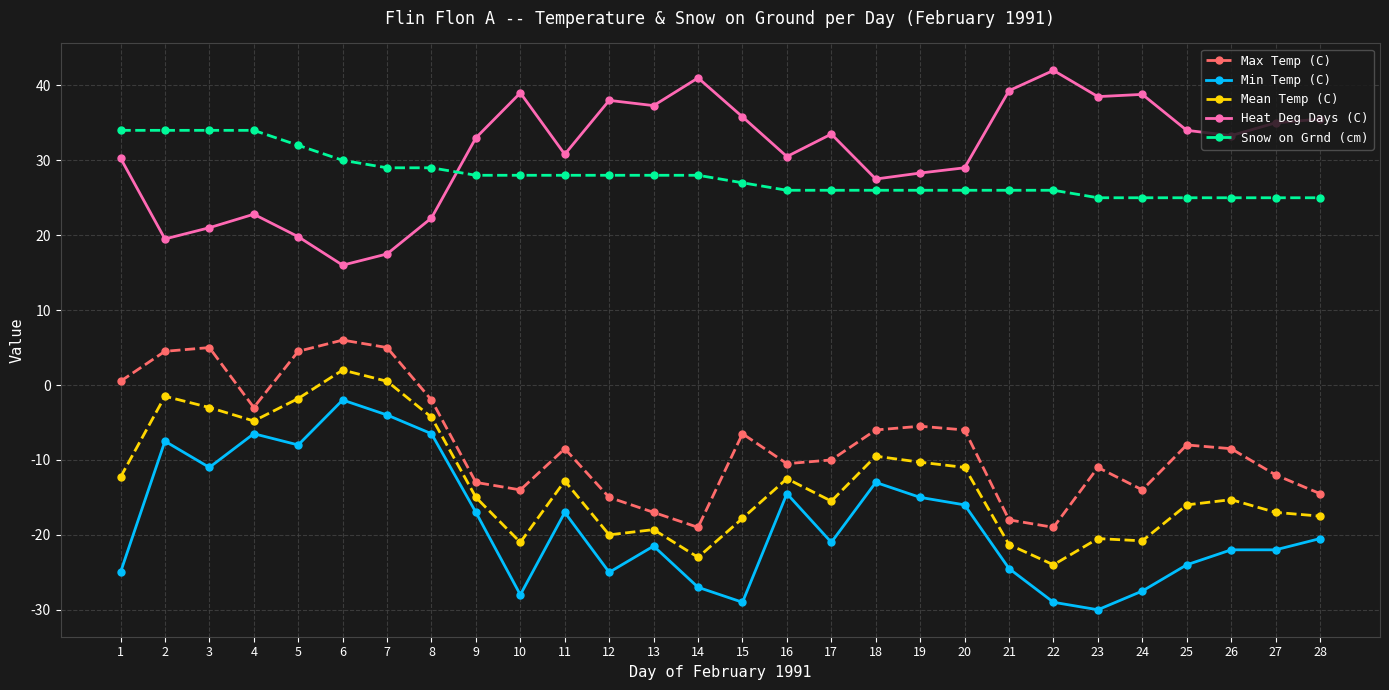

What are all the series names shown in the legend?

Max Temp (C), Min Temp (C), Mean Temp (C), Heat Deg Days (C), Snow on Grnd (cm)